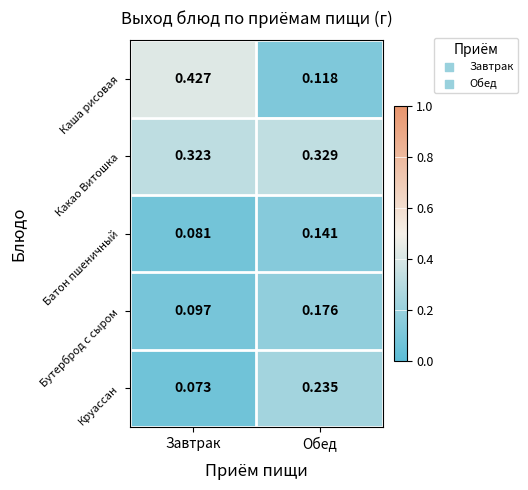

Where is Батон пшеничный nearest to the value 0?

Завтрак